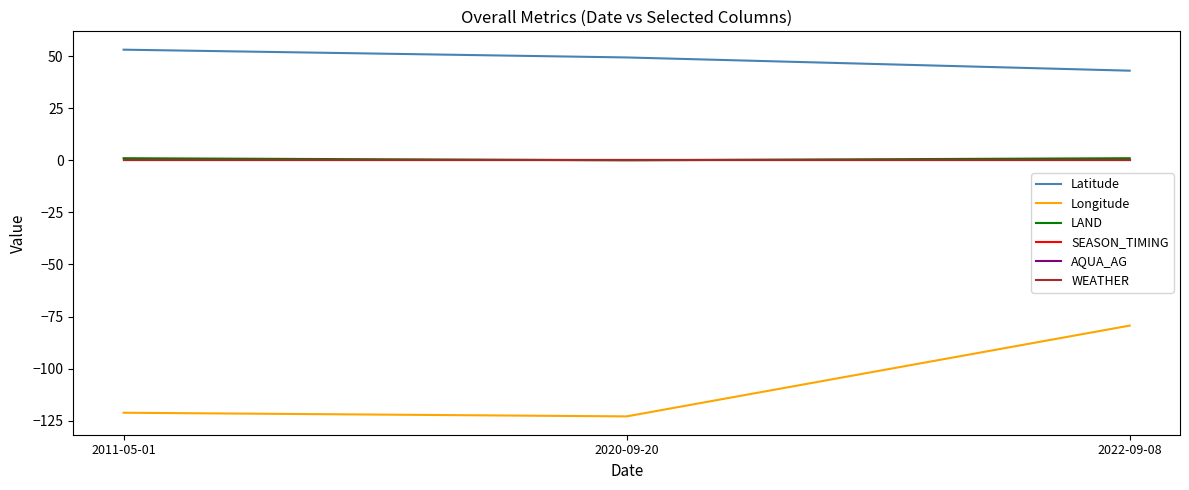

What position from the left is 2020-09-20?

2